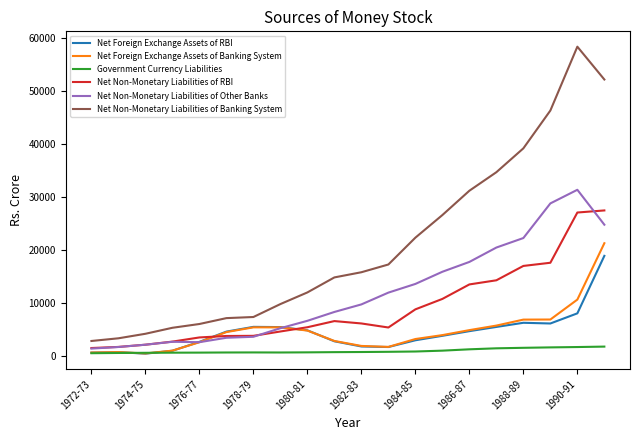

What is the highest value of the Net Non-Monetary Liabilities of Banking System series?

58336